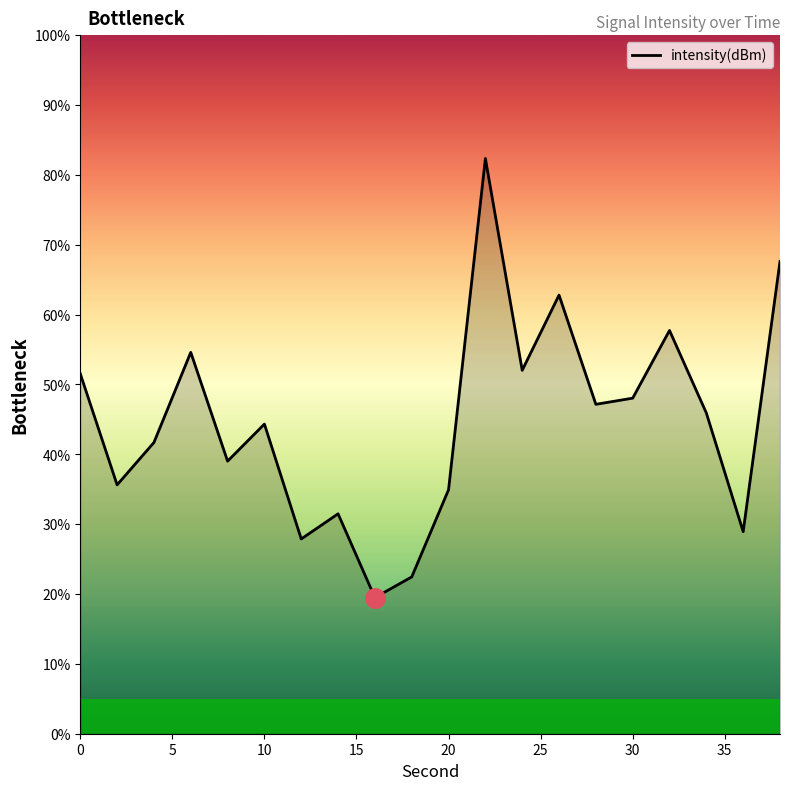

What is the difference between the maximum and minimum values?

62.9